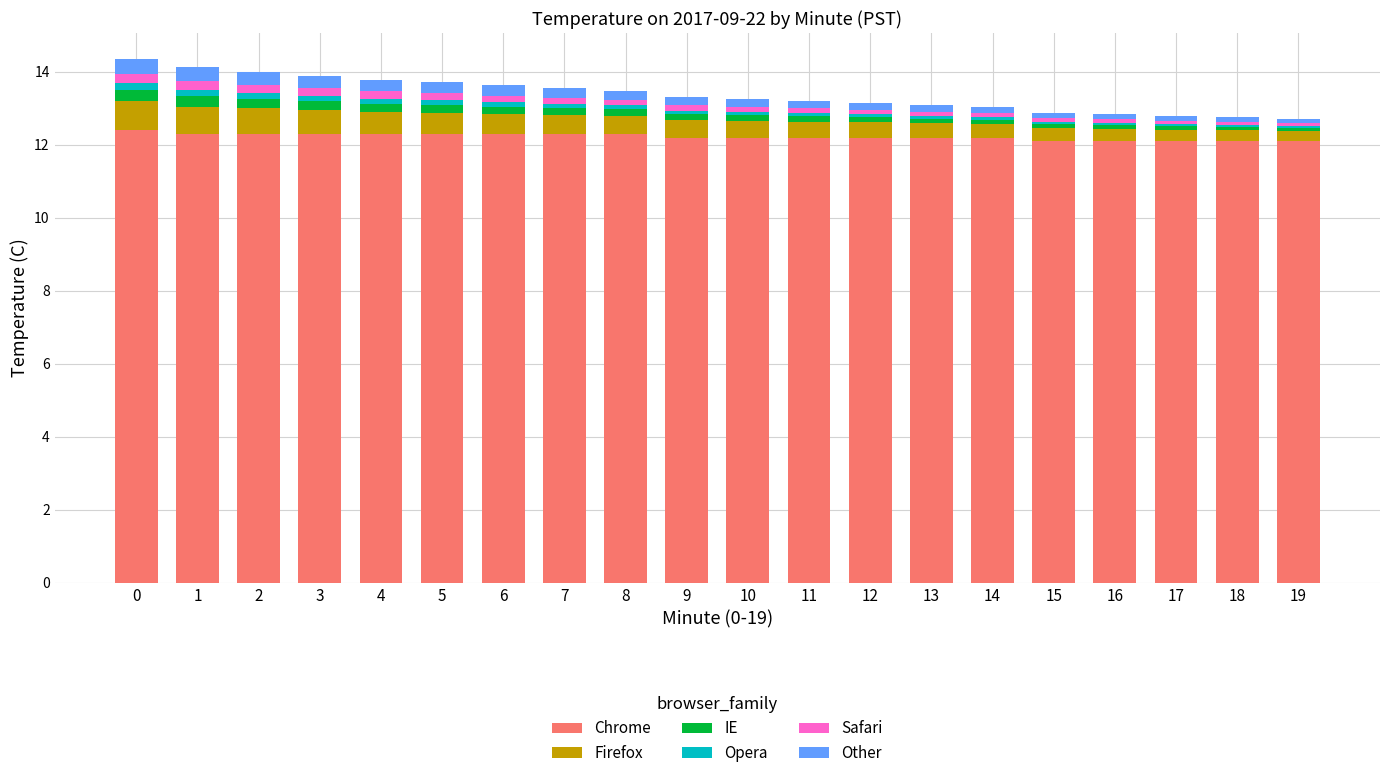

What are all the series names shown in the legend?

Chrome, Firefox, IE, Opera, Safari, Other